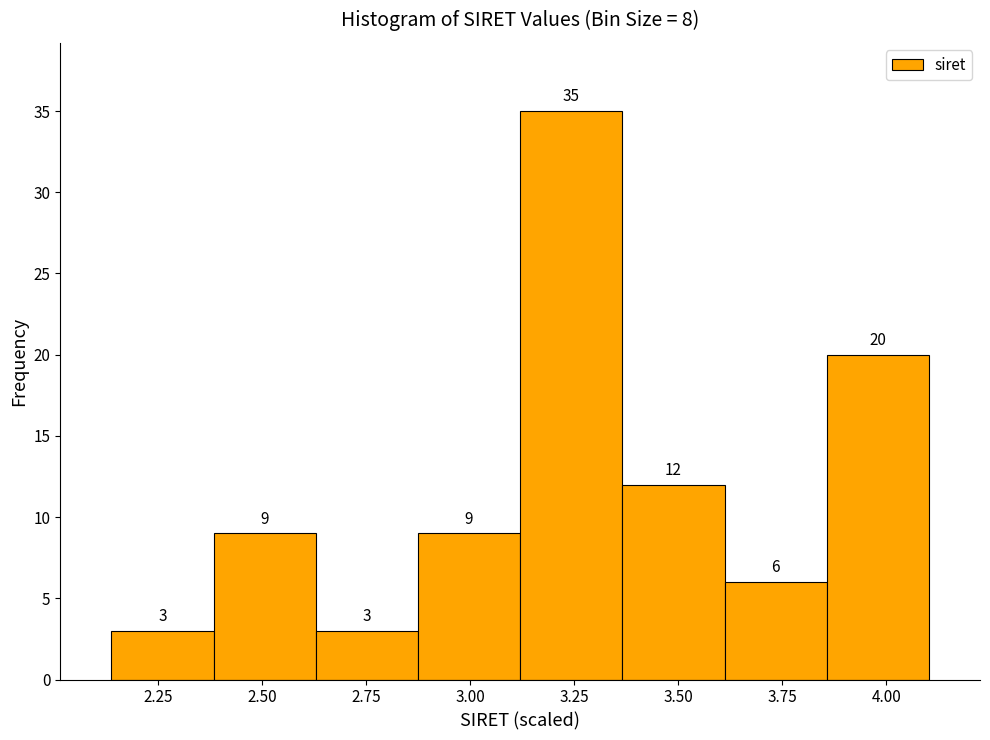

Which range on the x-axis has the tallest bar?

3.10 to 3.35